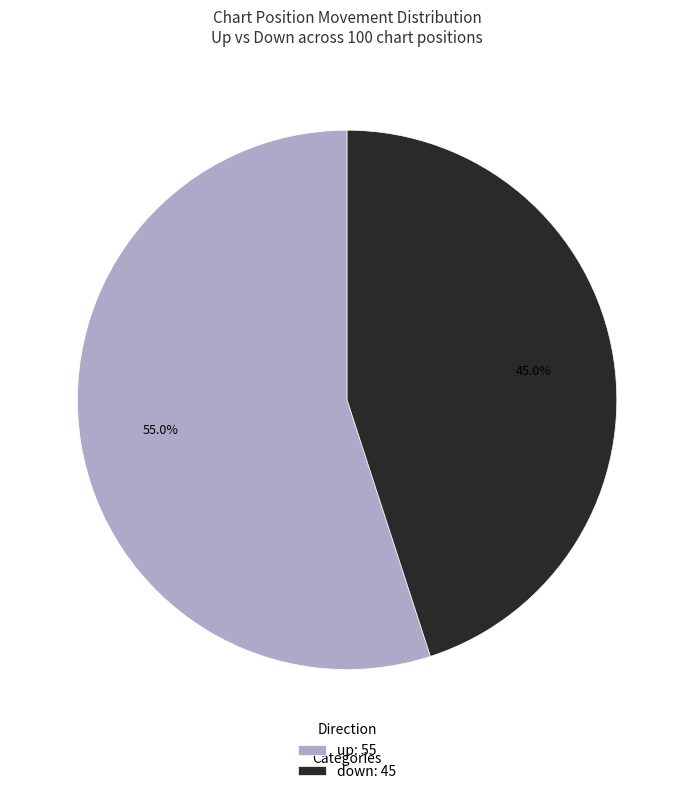

To the nearest percent, what is the difference between the down and up slice percentages?

10%